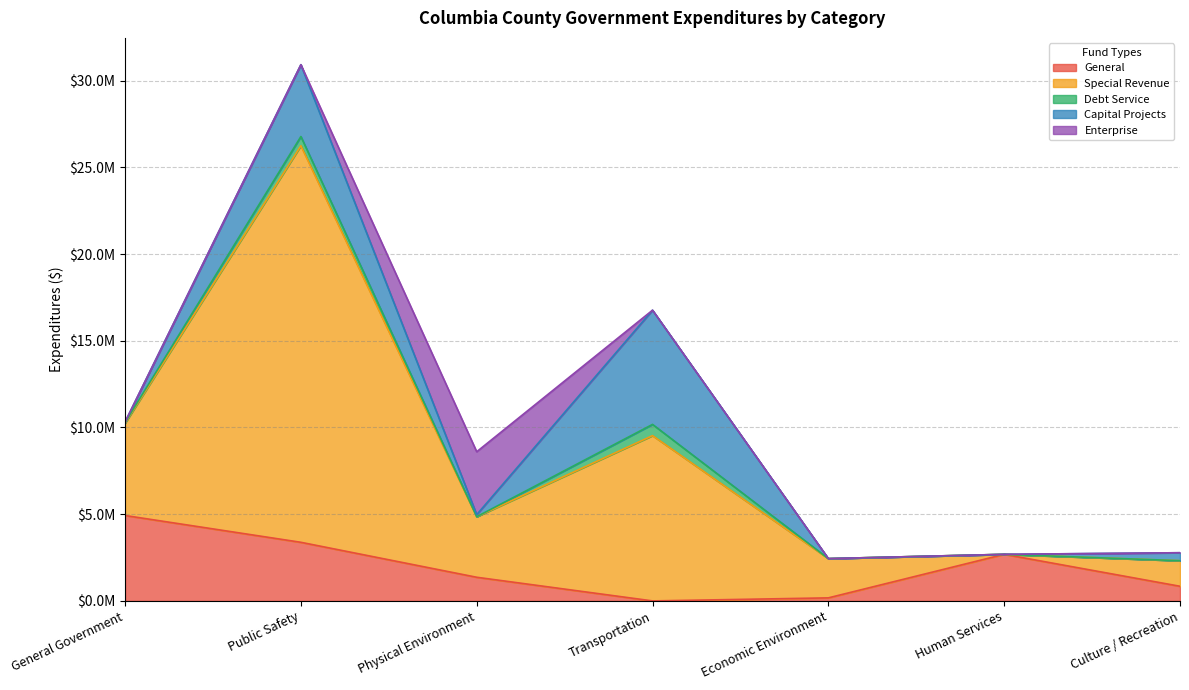

Is it true that General equals 3379416 at Public Safety?

True